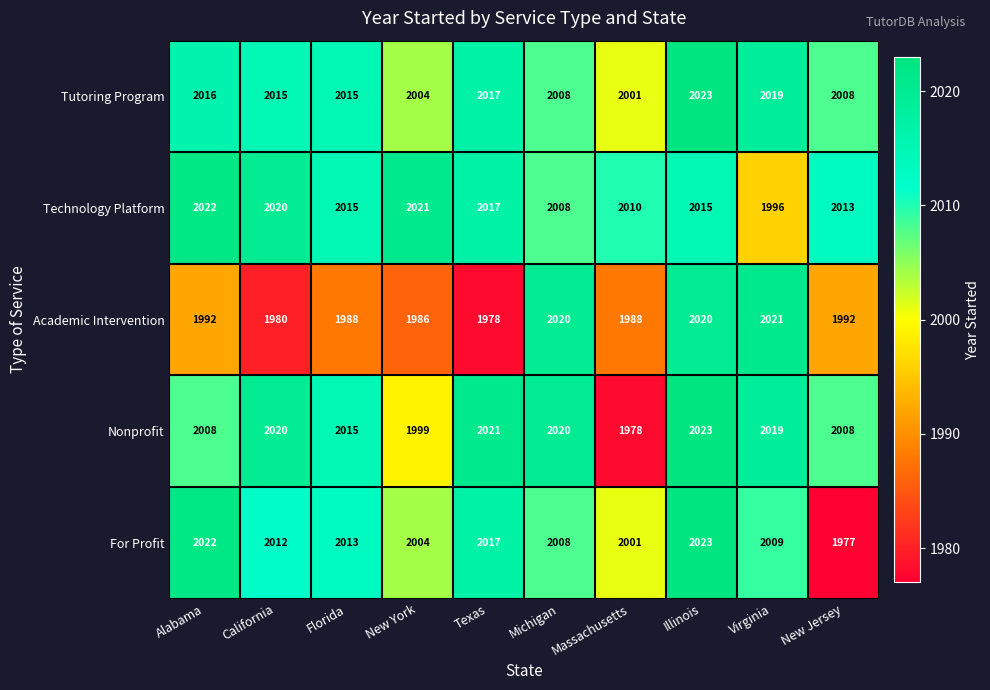

What value does the Nonprofit series have at Texas, to the nearest 5?

2020